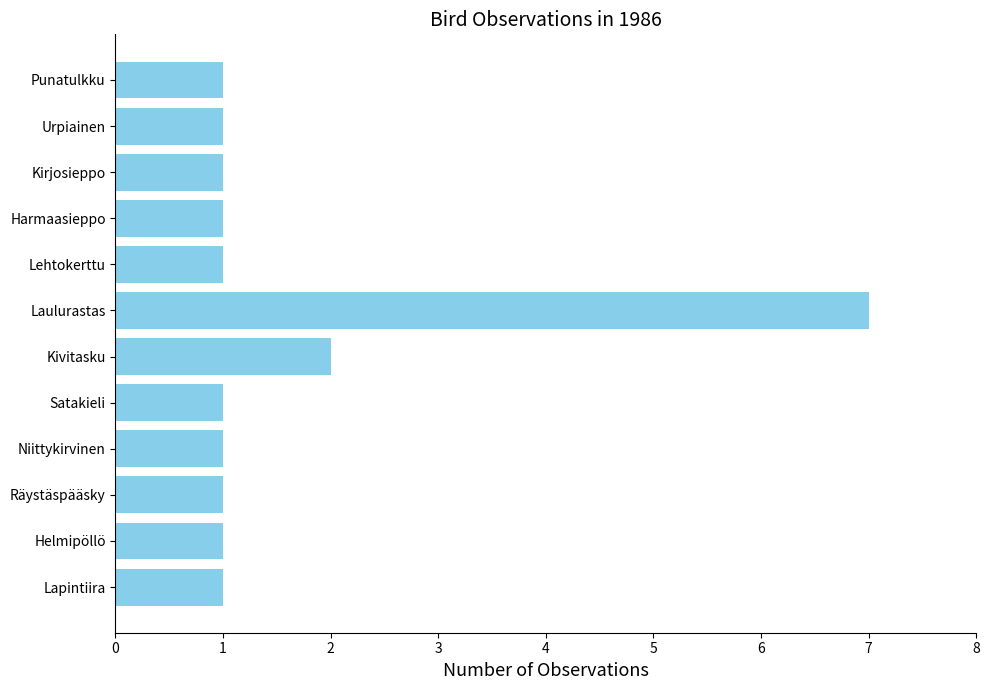

Count the values in the range 1 to 2.

11